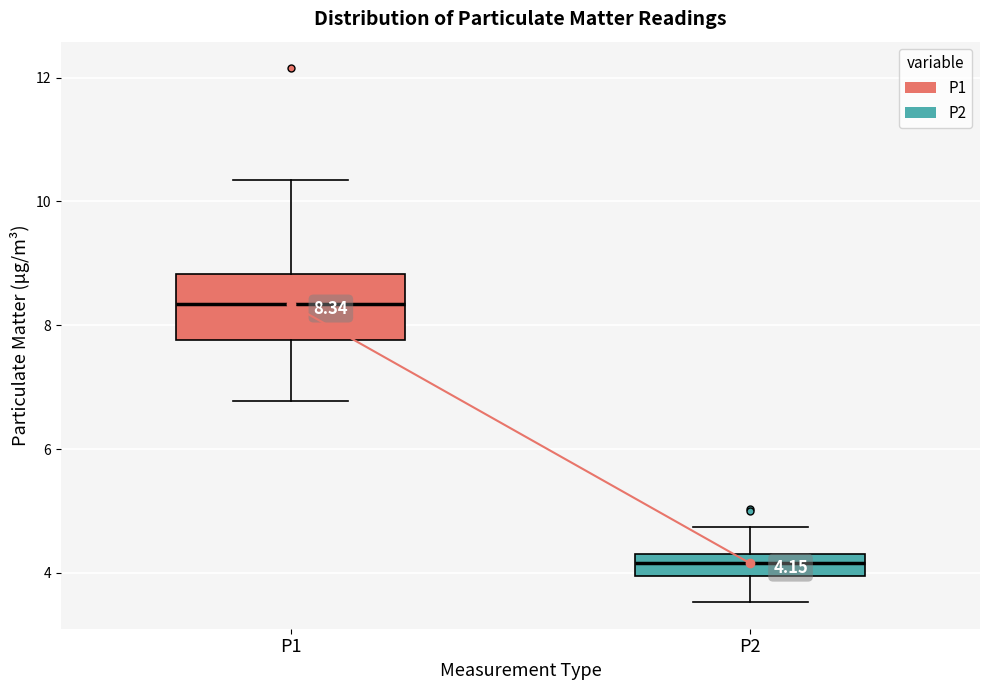

Which box has the highest median line?

P1